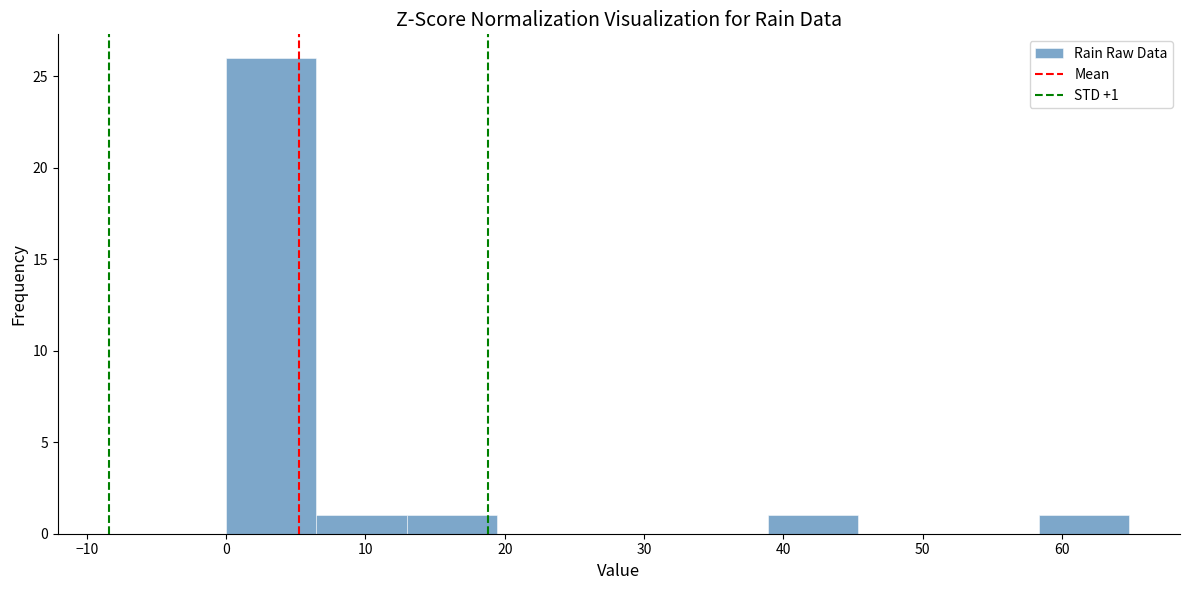

Which range on the x-axis has the tallest bar?

0 to 6